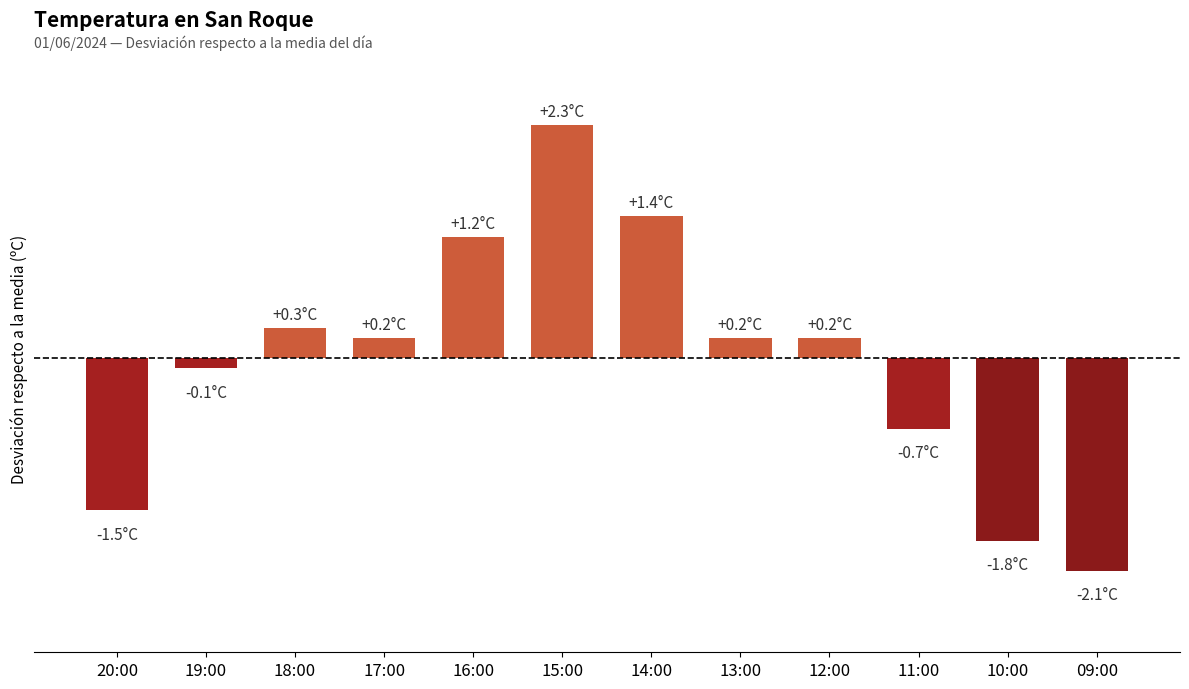

The value at 15:00 is 2.3. True or false?

True